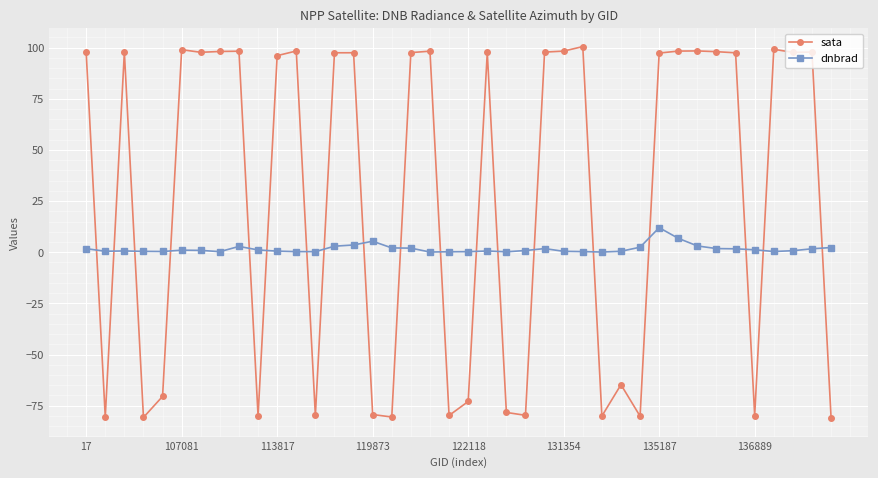

Which series has the widest spread of values?

sata